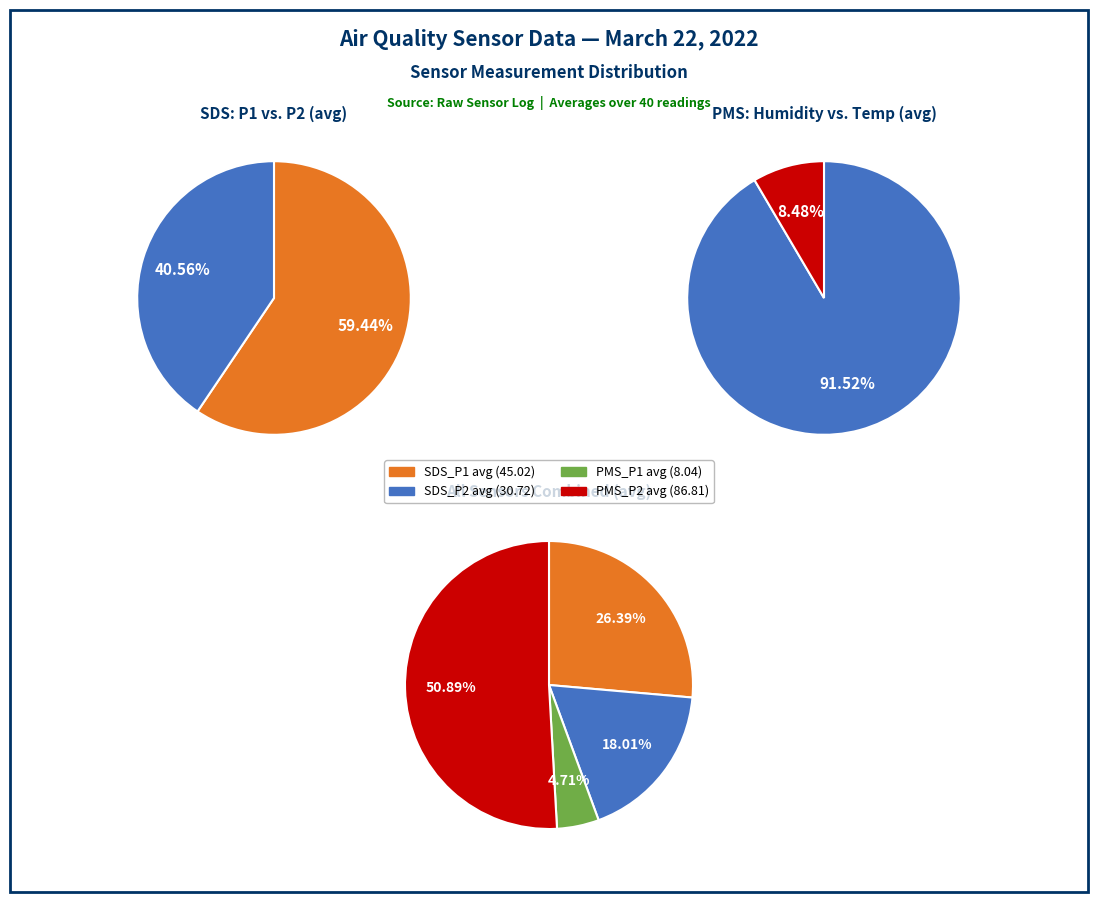

Between PMS_P1 (avg) and SDS_P1 (avg), which is larger?

SDS_P1 (avg)